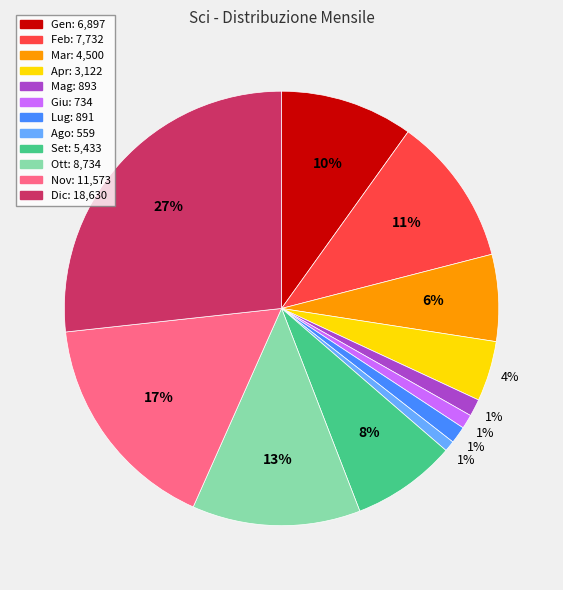

To the nearest percent, what is the combined percentage of Feb and Gen?

21%